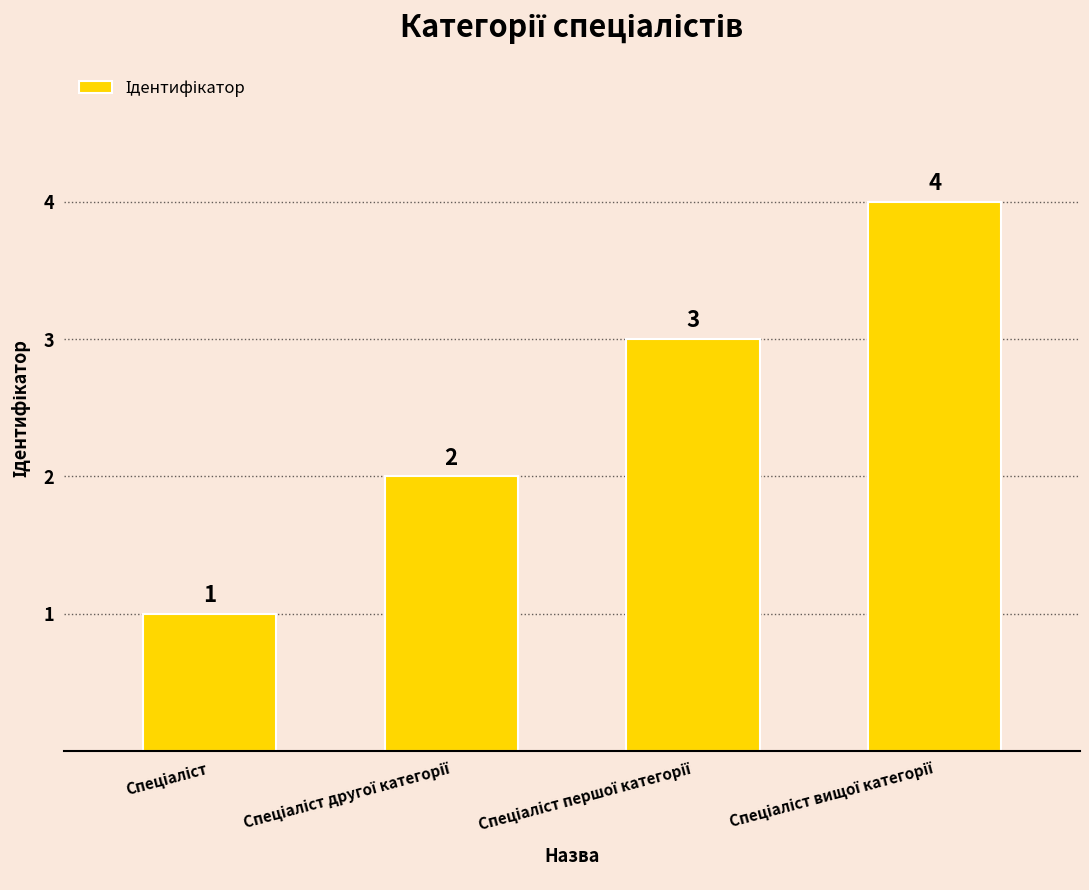

What is the difference between the maximum and minimum values?

3